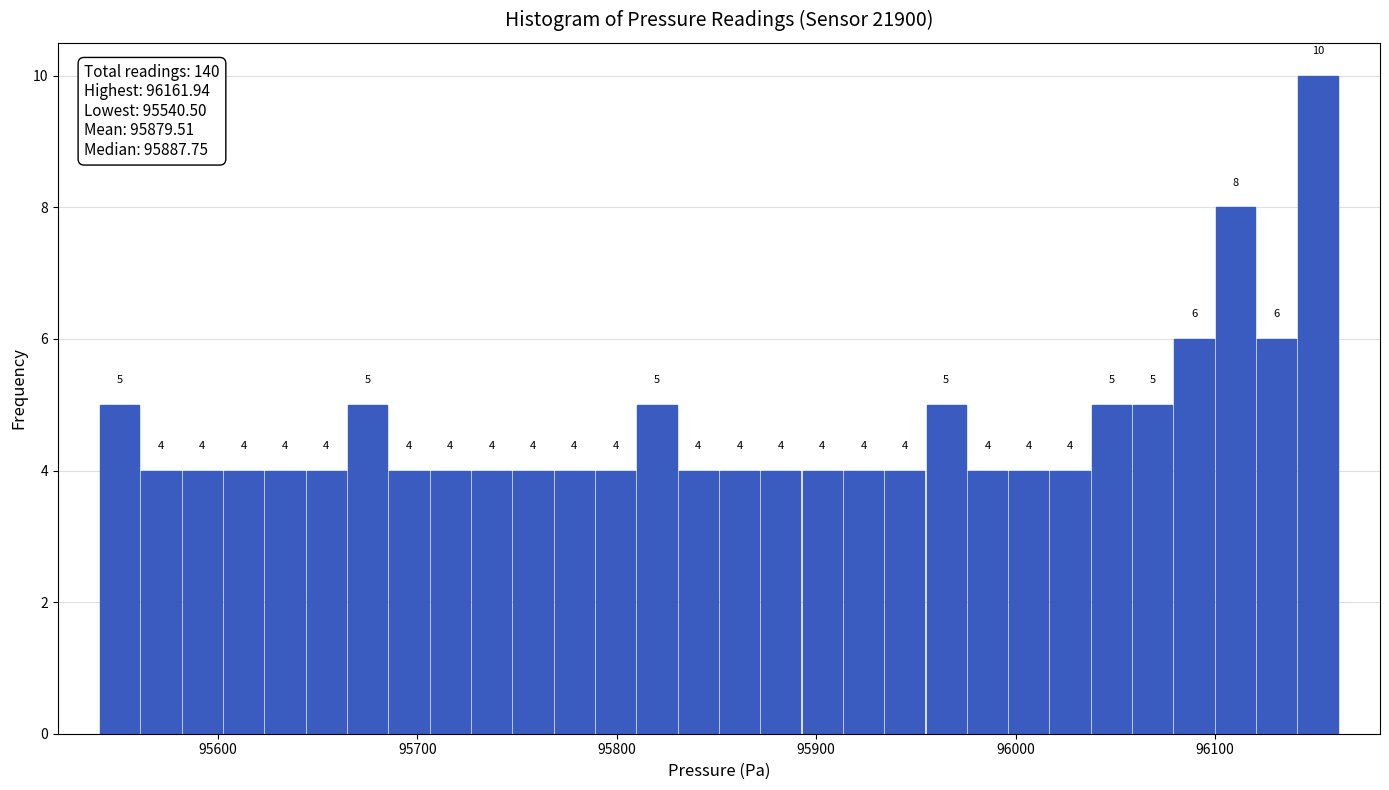

Read against the x-axis, roughly where is the centre of the tallest bar?

96150